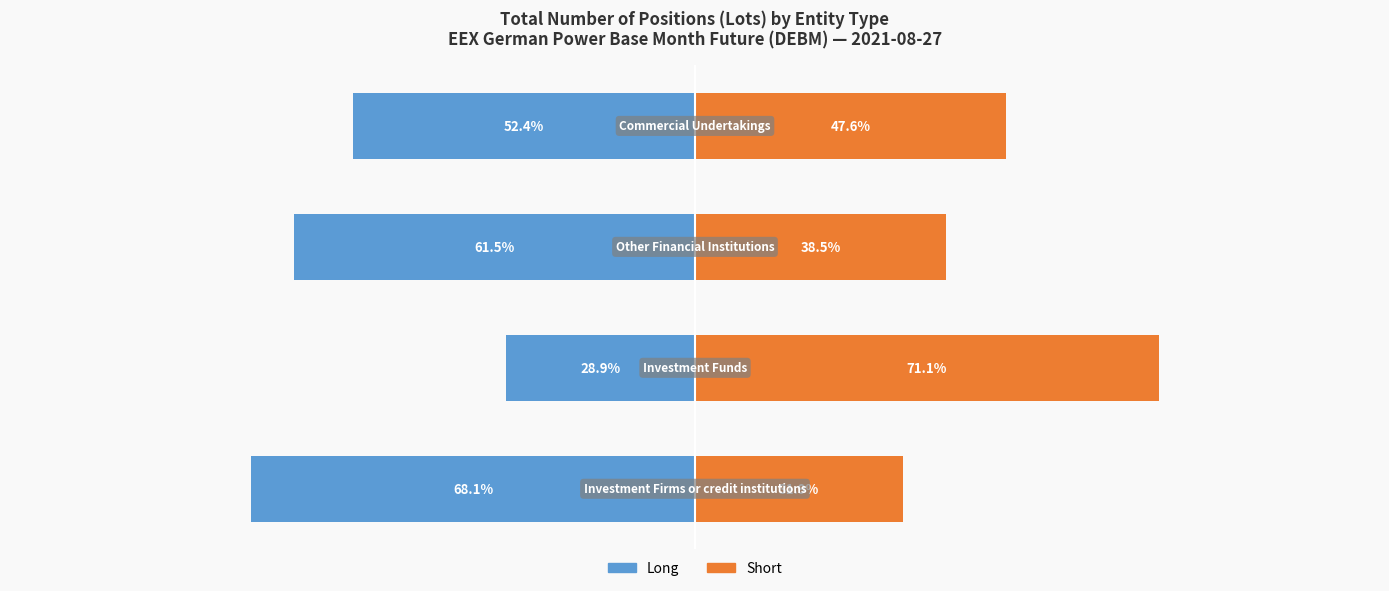

Reading right to left, extract all data points from this chart.

Long: -52.4	-61.5	-28.9	-68.1
Short: 47.6	38.5	71.1	31.9